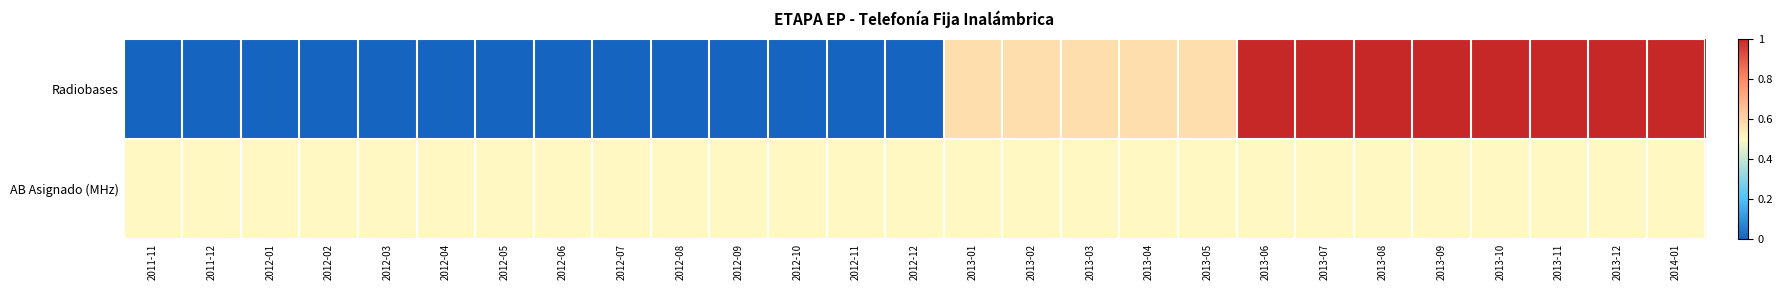

Reading right to left, list all the values displayed in this chart.

Radiobases: 2014-01=1.0	2013-12=1.0	2013-11=1.0	2013-10=1.0	2013-09=1.0	2013-08=1.0	2013-07=1.0	2013-06=1.0	2013-05=0.6	2013-04=0.6	2013-03=0.6	2013-02=0.6	2013-01=0.6	2012-12=0.0	2012-11=0.0	2012-10=0.0	2012-09=0.0	2012-08=0.0	2012-07=0.0	2012-06=0.0	2012-05=0.0	2012-04=0.0	2012-03=0.0	2012-02=0.0	2012-01=0.0	2011-12=0.0	2011-11=0.0
AB Asignado (MHz): 2014-01=0.5	2013-12=0.5	2013-11=0.5	2013-10=0.5	2013-09=0.5	2013-08=0.5	2013-07=0.5	2013-06=0.5	2013-05=0.5	2013-04=0.5	2013-03=0.5	2013-02=0.5	2013-01=0.5	2012-12=0.5	2012-11=0.5	2012-10=0.5	2012-09=0.5	2012-08=0.5	2012-07=0.5	2012-06=0.5	2012-05=0.5	2012-04=0.5	2012-03=0.5	2012-02=0.5	2012-01=0.5	2011-12=0.5	2011-11=0.5